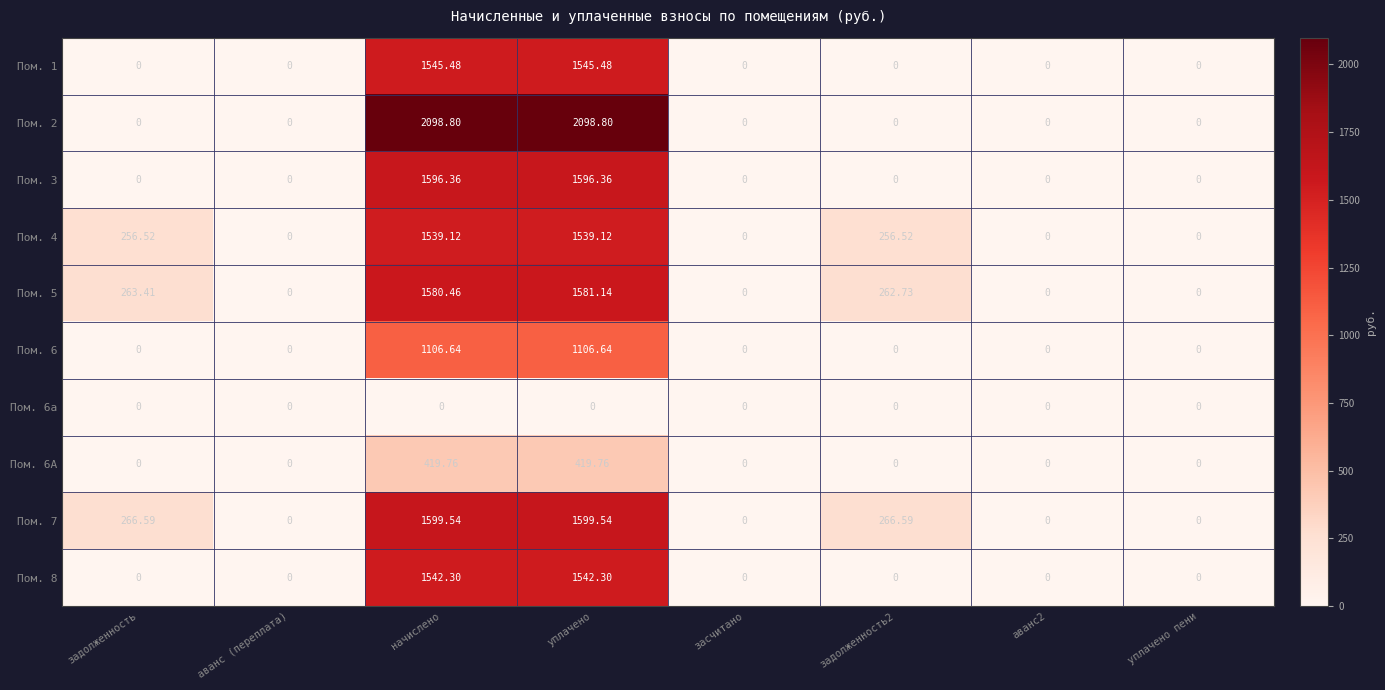

Where does the Пом. 5 series first go above 262?

задолженность